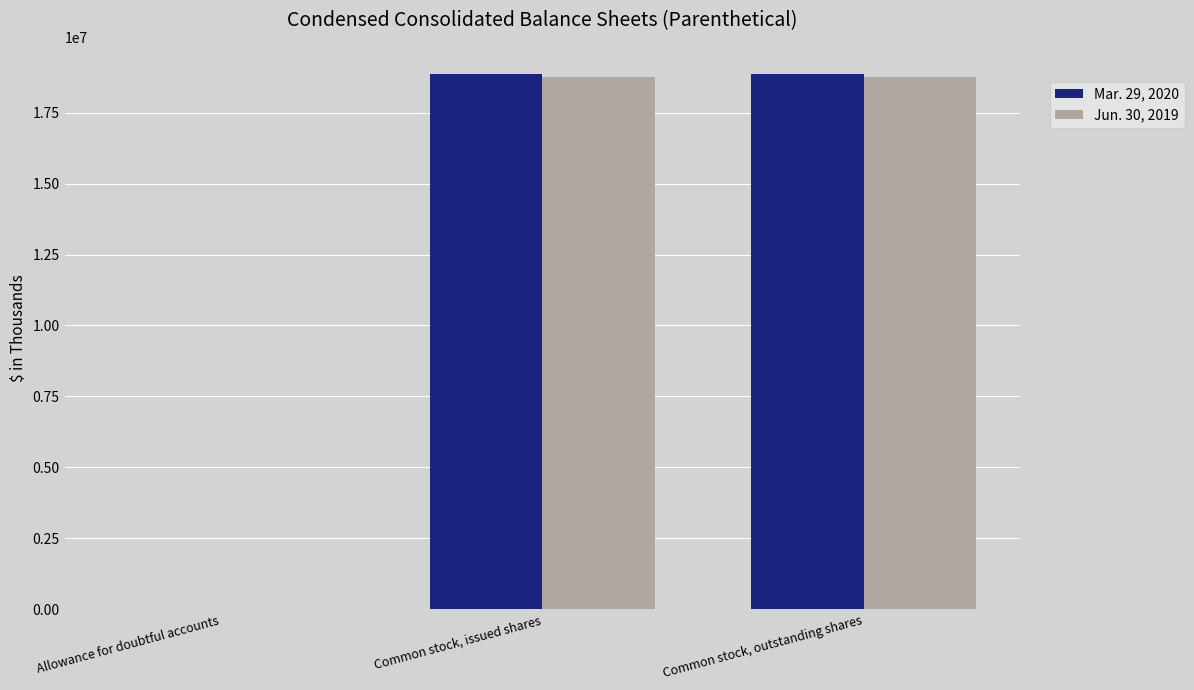

True or false: Jun. 30, 2019 has a value of 7858218 at Common stock, issued shares.

False